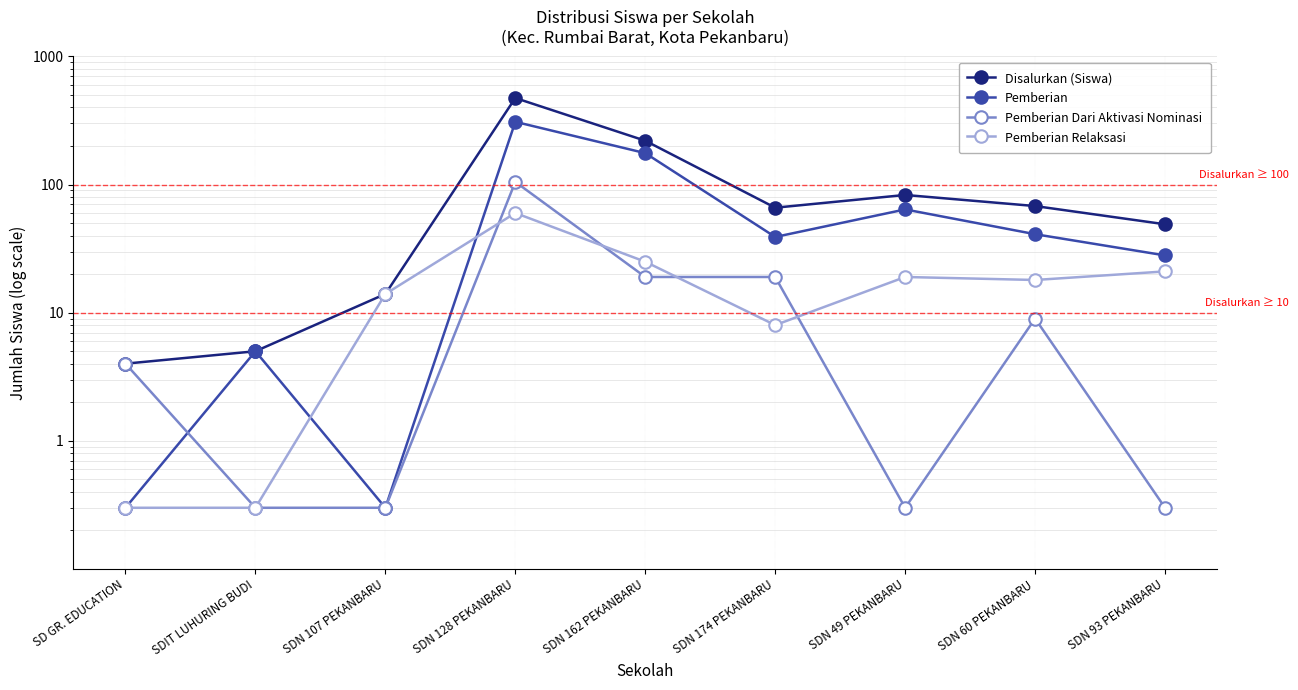

At SDN 60 PEKANBARU, list the series in order from largest to smallest.

Disalurkan (Siswa), Pemberian, Pemberian Relaksasi, Pemberian Dari Aktivasi Nominasi